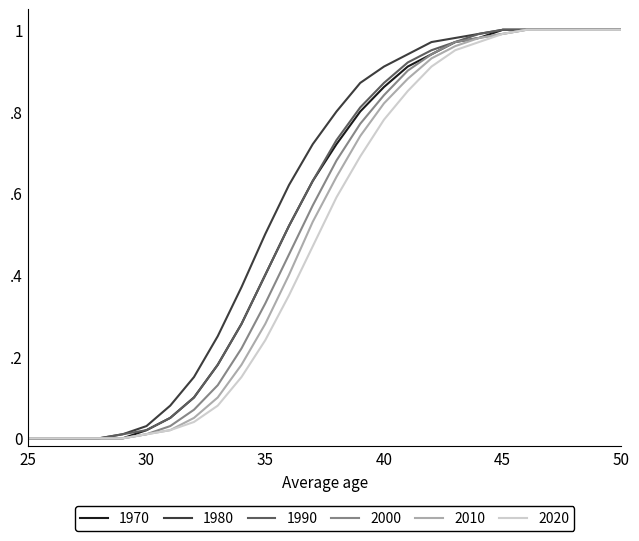

List the series in order of their peak value, lowest first.

1970, 1980, 1990, 2000, 2010, 2020